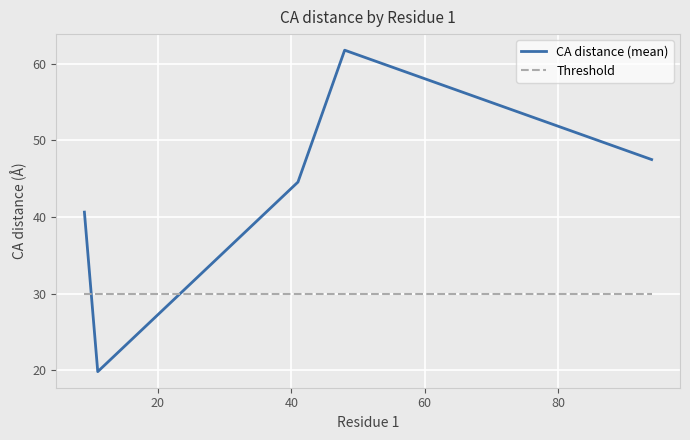

What are all the series names shown in the legend?

CA distance (mean), Threshold